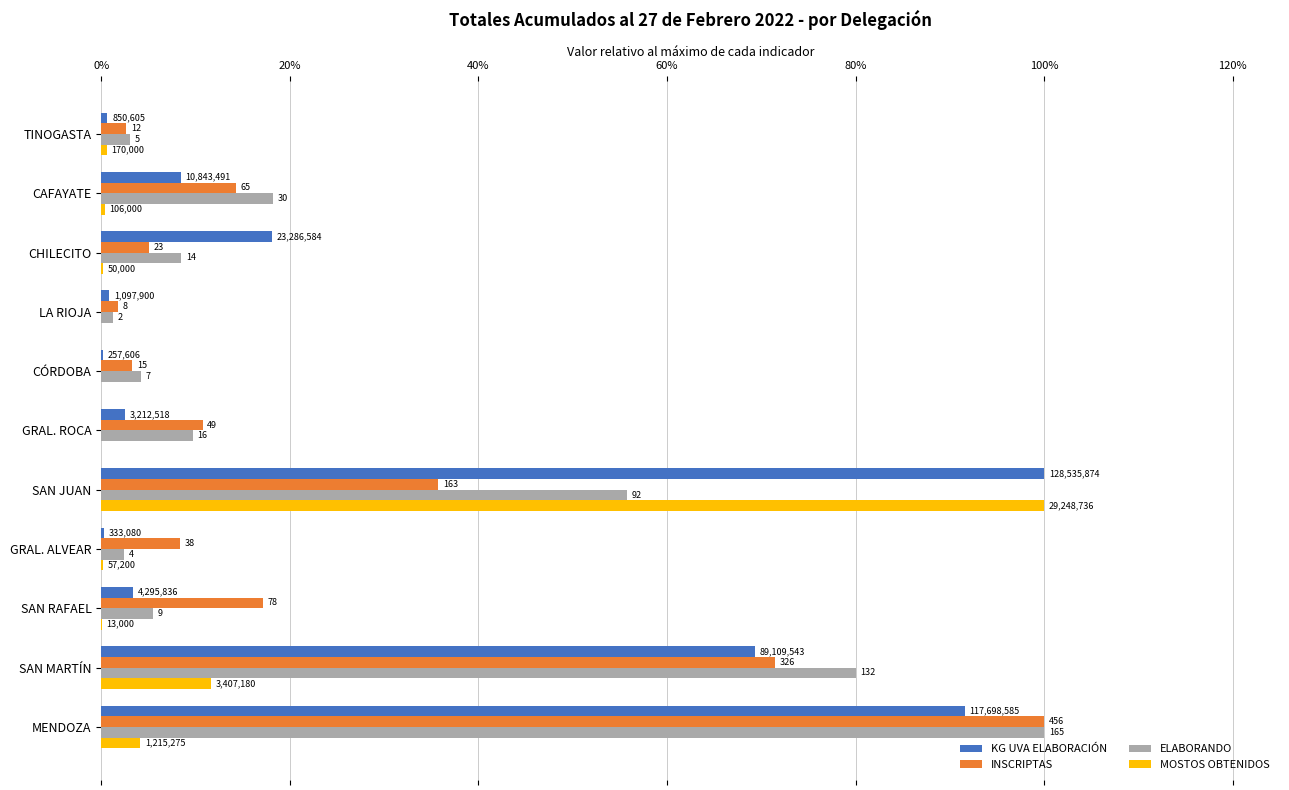

What are all the series names shown in the legend?

KG UVA ELABORACIÓN, INSCRIPTAS, ELABORANDO, MOSTOS OBTENIDOS